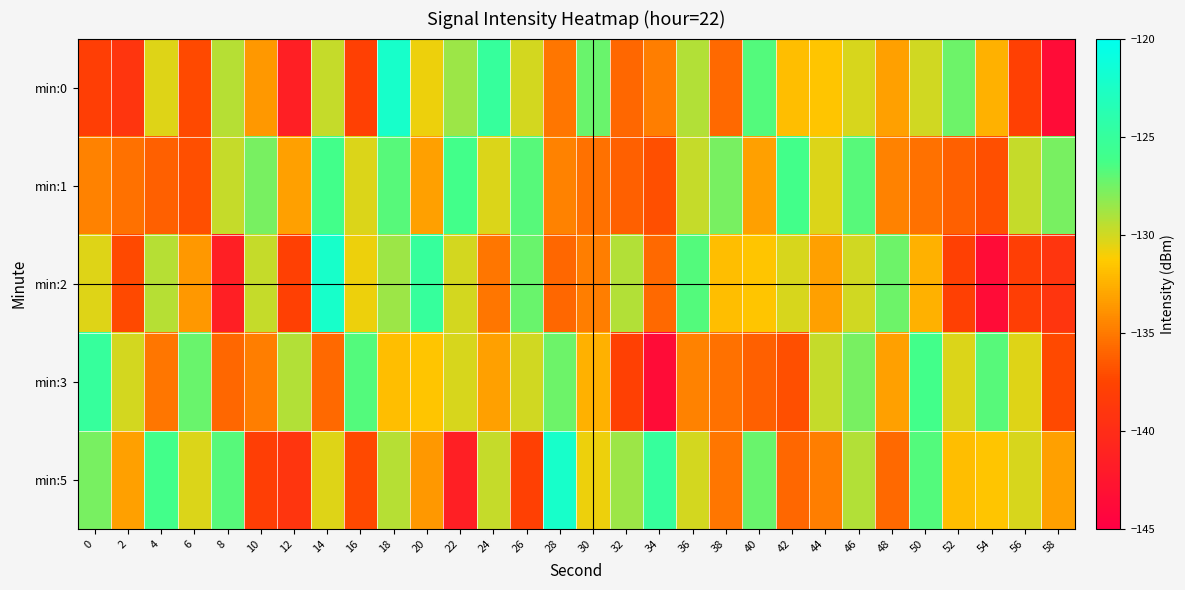

Reading left to right, what are all the values shown in this chart?

min:0: 0=-138.1	2=-139.0	4=-130.4	6=-137.3	8=-129.4	10=-133.6	12=-141.5	14=-129.7	16=-137.8	18=-122.2	20=-130.8	22=-128.7	24=-125.1	26=-130.1	28=-135.2	30=-127.3	32=-135.8	34=-134.8	36=-129.3	38=-135.8	40=-126.7	42=-131.8	44=-131.5	46=-130.2	48=-133.2	50=-130.0	52=-127.4	54=-132.4	56=-137.8	58=-143.6
min:1: 0=-134.6	2=-135.3	4=-136.1	6=-137.0	8=-129.7	10=-127.7	12=-133.3	14=-126.1	16=-130.3	18=-126.8	20=-133.3	22=-126.1	24=-130.3	26=-126.8	28=-134.6	30=-135.3	32=-136.1	34=-137.0	36=-129.7	38=-127.7	40=-133.3	42=-126.1	44=-130.3	46=-126.8	48=-134.6	50=-135.3	52=-136.1	54=-137.0	56=-129.7	58=-127.7
min:2: 0=-130.4	2=-137.3	4=-129.4	6=-133.6	8=-141.5	10=-129.7	12=-137.8	14=-122.2	16=-130.8	18=-128.7	20=-125.1	22=-130.1	24=-135.2	26=-127.3	28=-135.8	30=-134.8	32=-129.3	34=-135.8	36=-126.7	38=-131.8	40=-131.5	42=-130.2	44=-133.2	46=-130.0	48=-127.4	50=-132.4	52=-137.8	54=-143.6	56=-138.1	58=-139.0
min:3: 0=-125.1	2=-130.1	4=-135.2	6=-127.3	8=-135.8	10=-134.8	12=-129.3	14=-135.8	16=-126.7	18=-131.8	20=-131.5	22=-130.2	24=-133.2	26=-130.0	28=-127.4	30=-132.4	32=-137.8	34=-143.6	36=-134.6	38=-135.3	40=-136.1	42=-137.0	44=-129.7	46=-127.7	48=-133.3	50=-126.1	52=-130.3	54=-126.8	56=-130.4	58=-137.3
min:5: 0=-127.7	2=-133.3	4=-126.1	6=-130.3	8=-126.8	10=-138.1	12=-139.0	14=-130.4	16=-137.3	18=-129.4	20=-133.6	22=-141.5	24=-129.7	26=-137.8	28=-122.2	30=-130.8	32=-128.7	34=-125.1	36=-130.1	38=-135.2	40=-127.3	42=-135.8	44=-134.8	46=-129.3	48=-135.8	50=-126.7	52=-131.8	54=-131.5	56=-130.2	58=-133.2